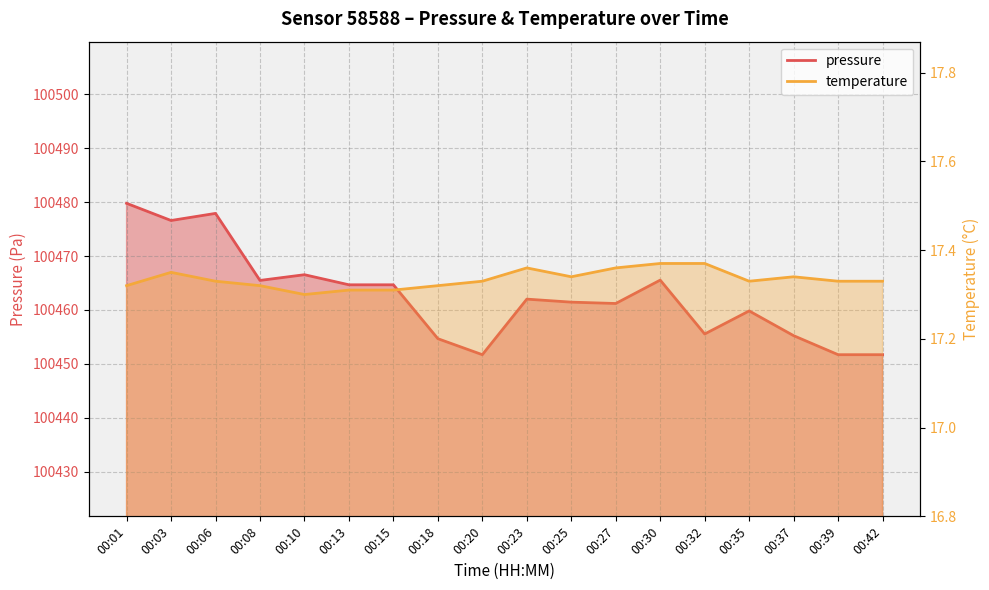

What is the value of the pressure point at the 13th from the left?

100465.5